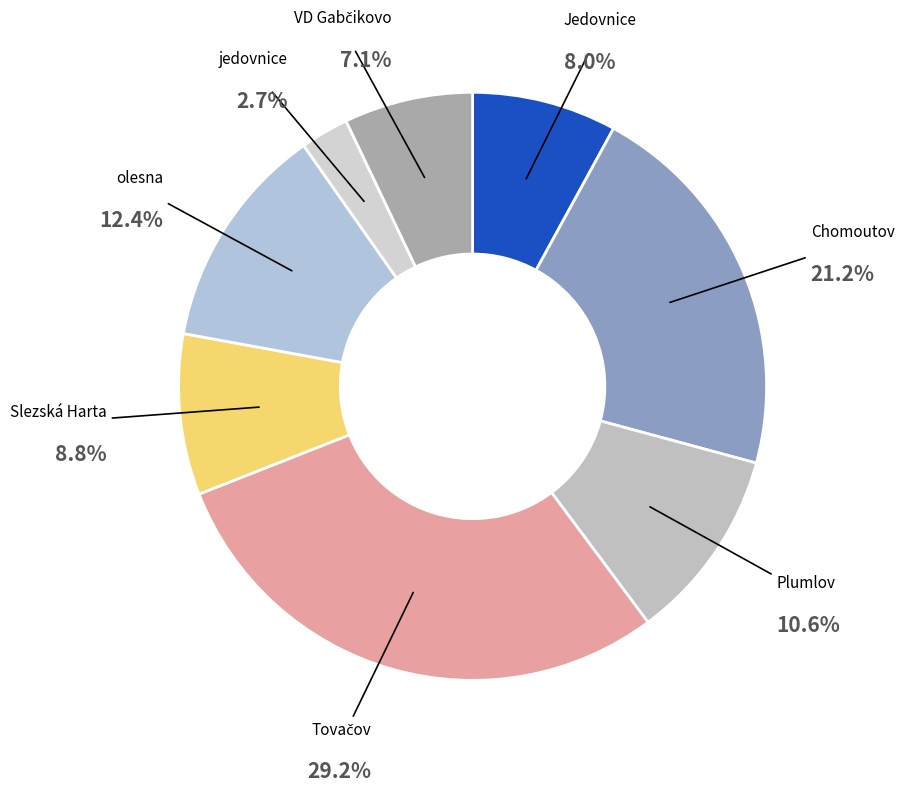

Which slice is the smallest?

jedovnice